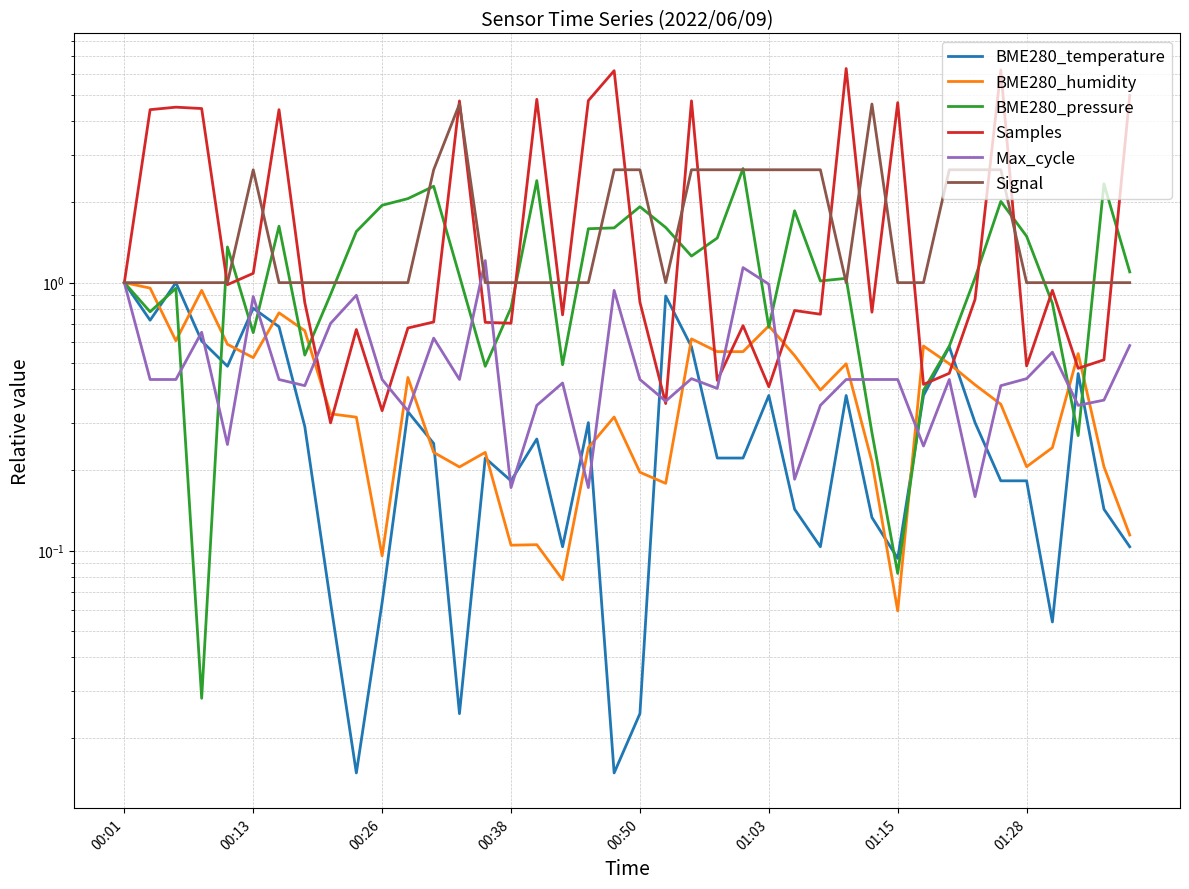

Is it true that Max_cycle equals 0.8 at 13?

False